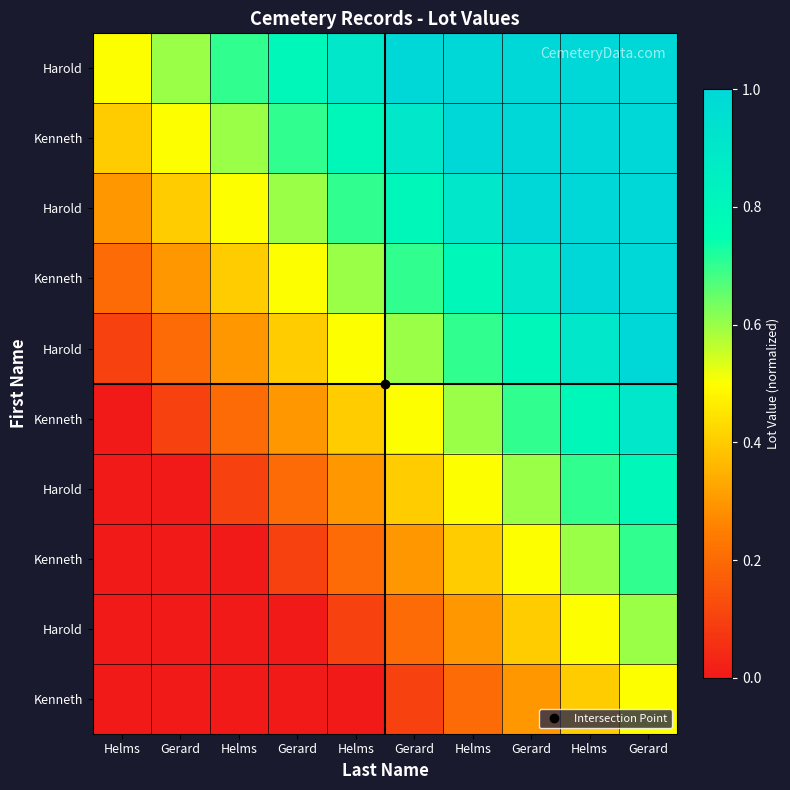

Which category has the lowest value across all series?

Helms